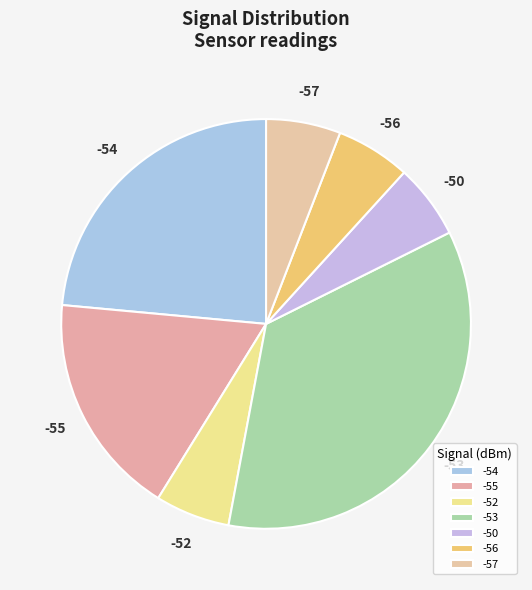

How many slices are in this pie chart?

7